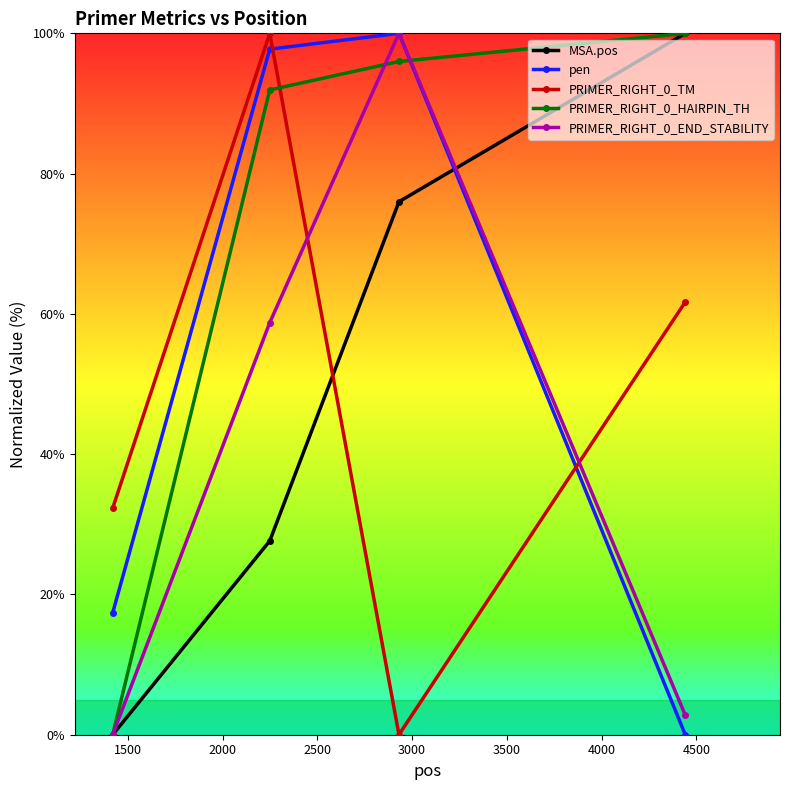

Does the chart have visible grid lines?

No